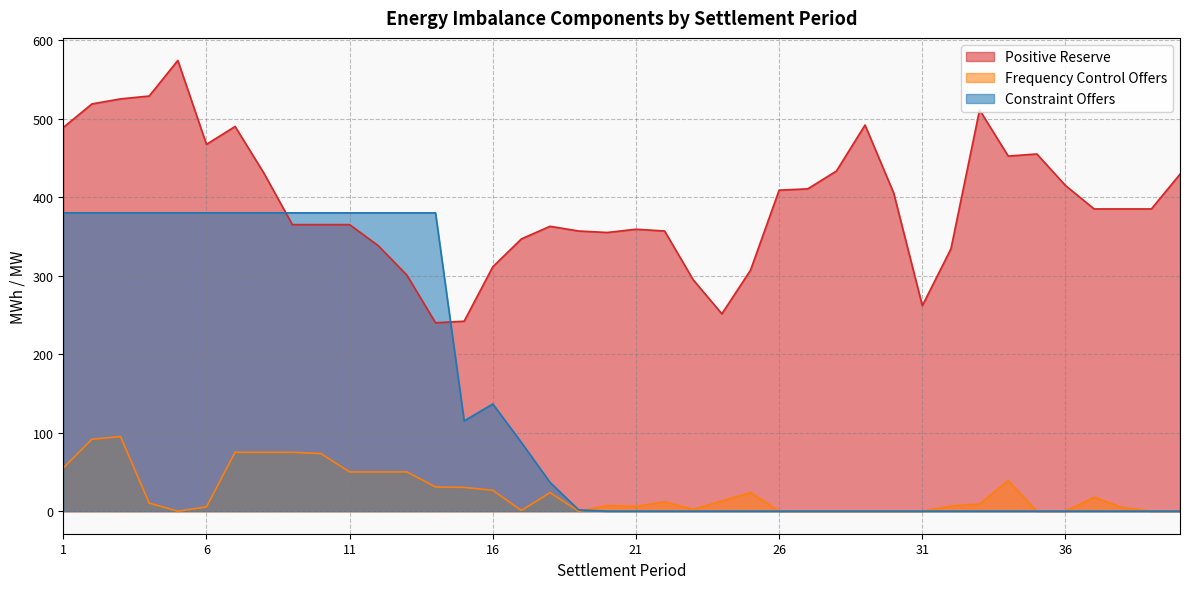

Which label corresponds to the smallest value in the chart?

5